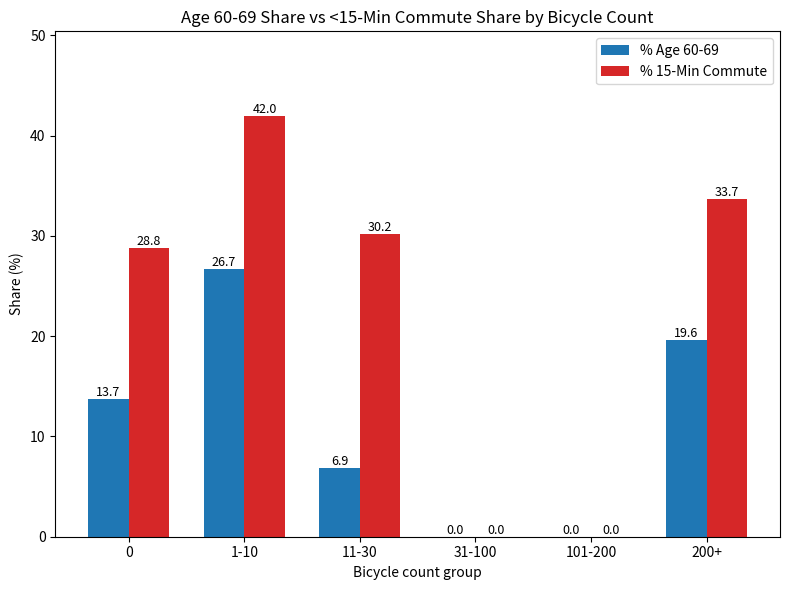

Which category has the highest value in the % Age 60-69 series?

1-10